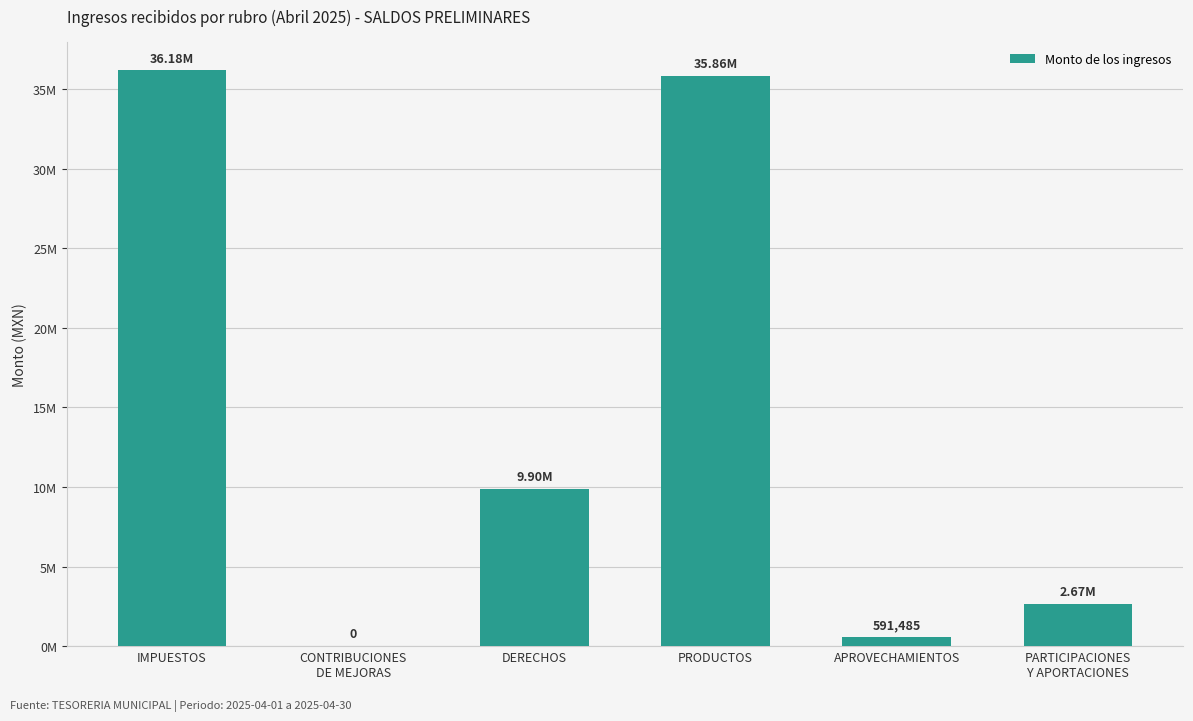

Where is the data nearest to the value 18090773?

DERECHOS